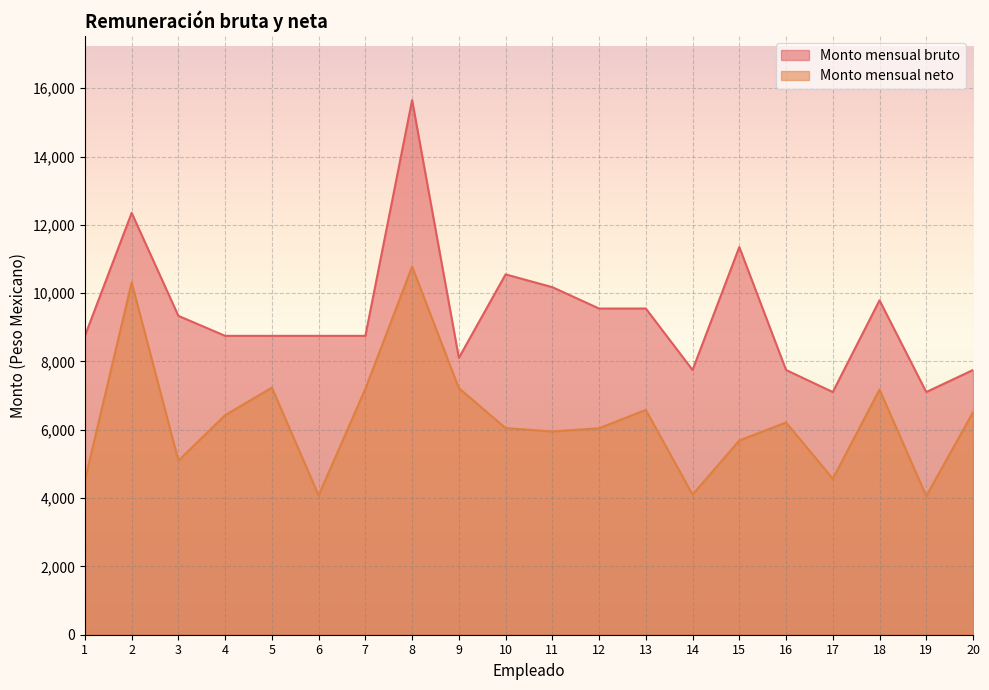

How many interior local valleys does the Monto mensual neto series have?

6